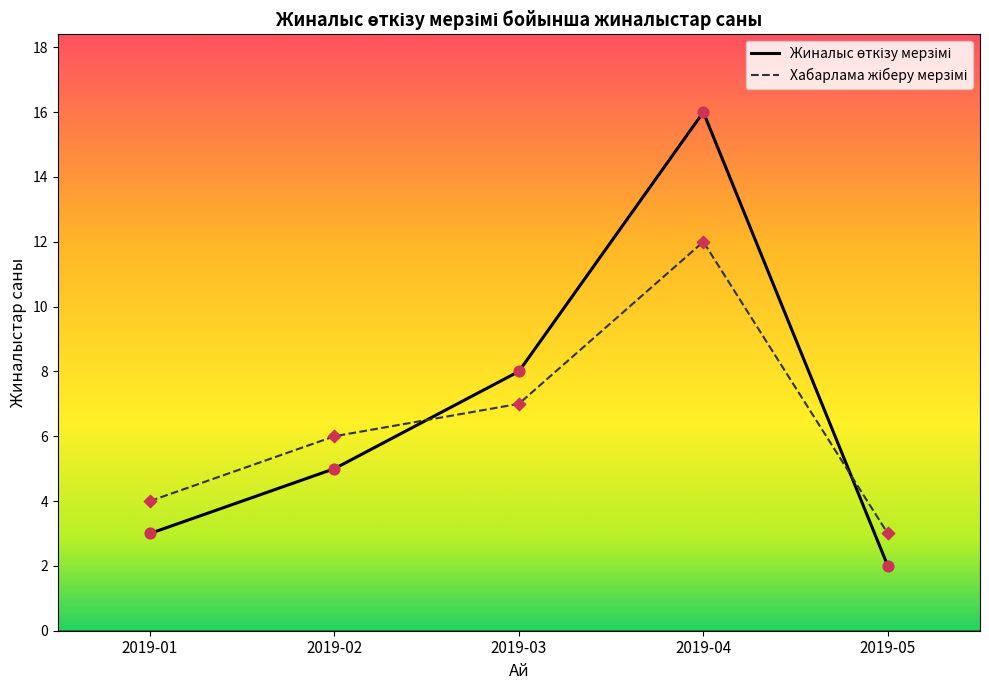

What is the total value across all series at 2019-01?

7